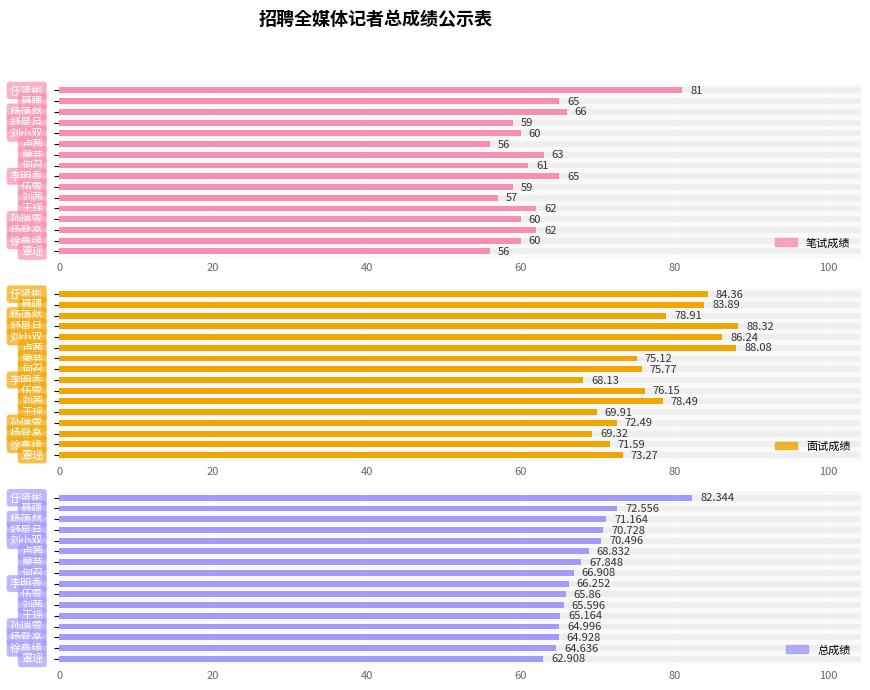

How many bars are there in total?

48